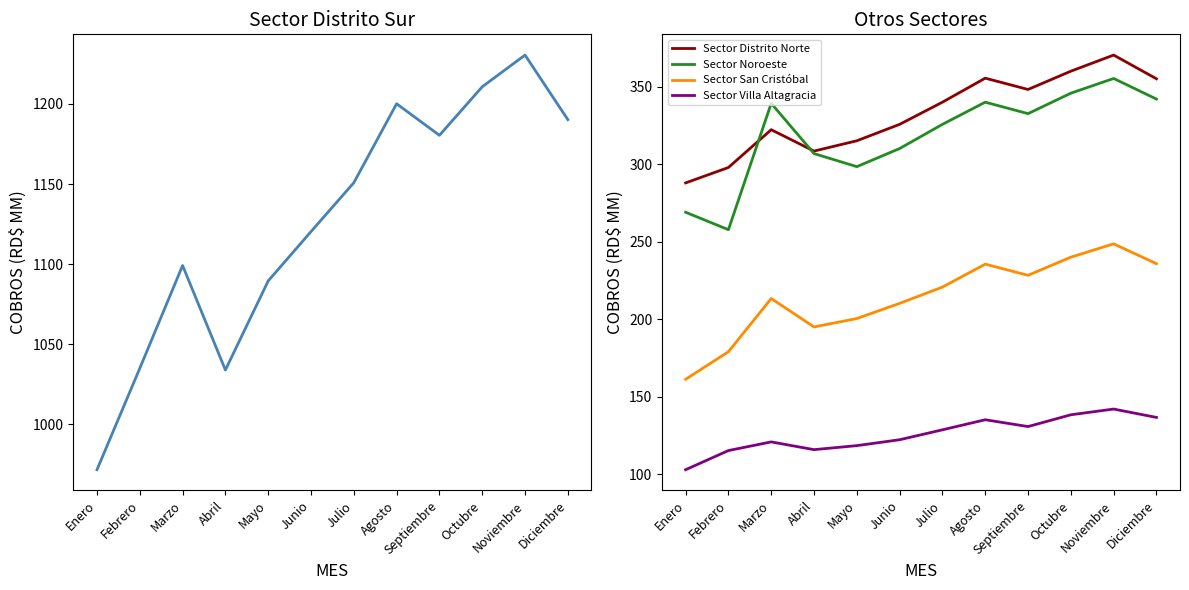

Reading left to right, what are all the values shown in this chart?

Sector Distrito Sur: 971.6	1034.9	1099.1	1033.9	1089.5	1120.3	1150.8	1200.1	1180.4	1210.7	1230.5	1190.2
Sector Distrito Norte: 288.0	298.0	322.3	308.6	315.2	325.8	340.1	355.6	348.3	360.1	370.5	355.2
Sector Noroeste: 269.1	257.8	339.3	306.9	298.5	310.2	325.8	340.1	332.7	345.9	355.4	342.1
Sector San Cristóbal: 161.3	179.1	213.4	195.1	200.5	210.3	220.8	235.6	228.4	240.1	248.7	235.9
Sector Villa Altagracia: 103.0	115.3	120.9	115.9	118.5	122.3	128.7	135.2	130.8	138.4	142.1	136.7